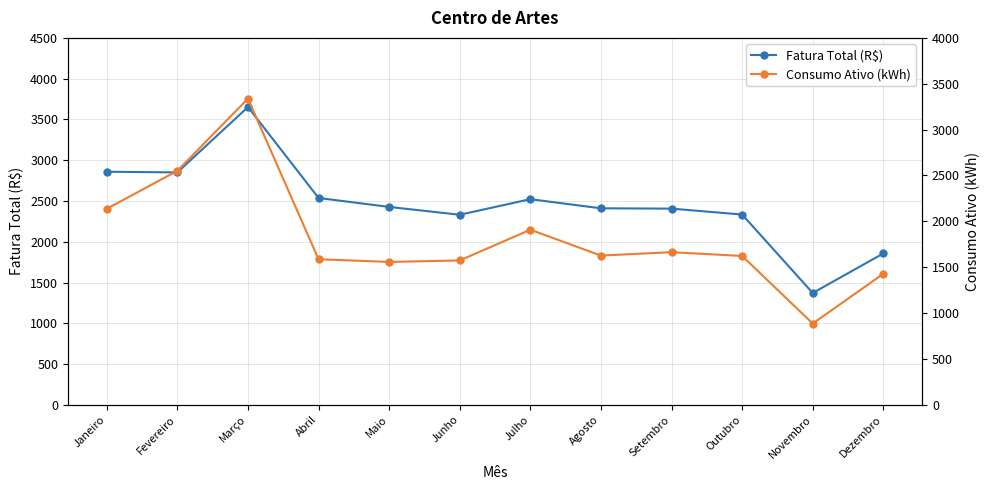

How many interior local valleys does the Consumo Ativo (kWh) series have?

3